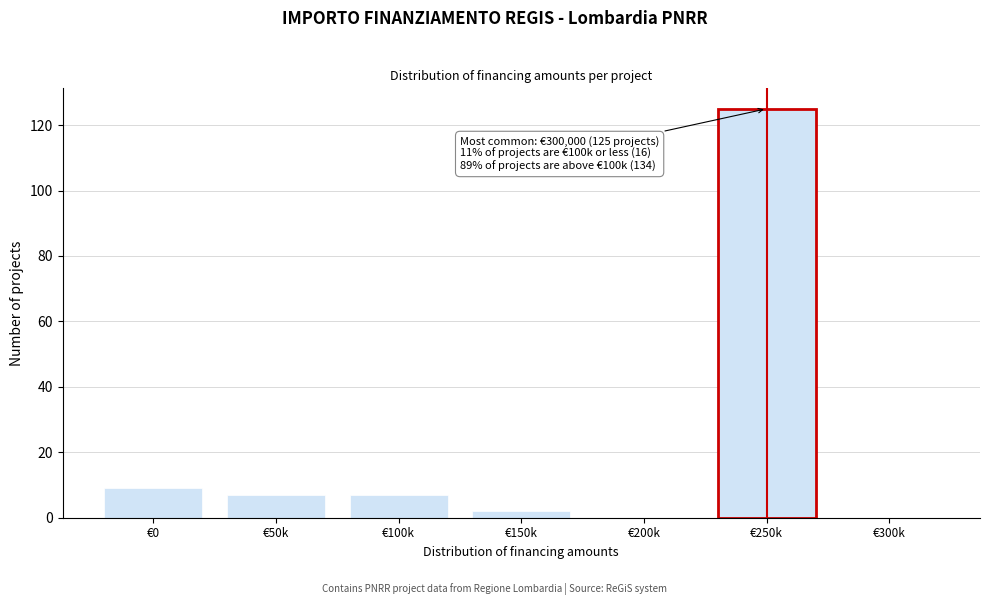

Reading left to right, transcribe all the data shown in this chart.

€0=9	€50k=7	€100k=7	€150k=2	€200k=0	€250k=125	€300k=0